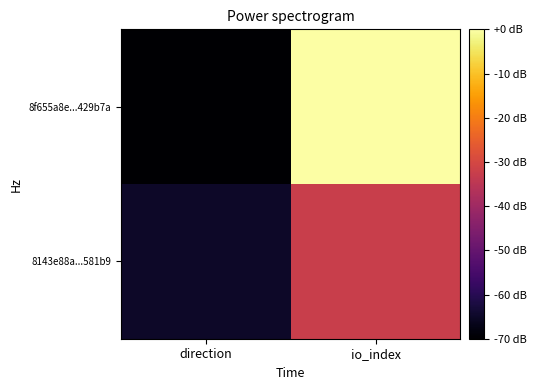

Which has a higher value, io_index or direction?

io_index